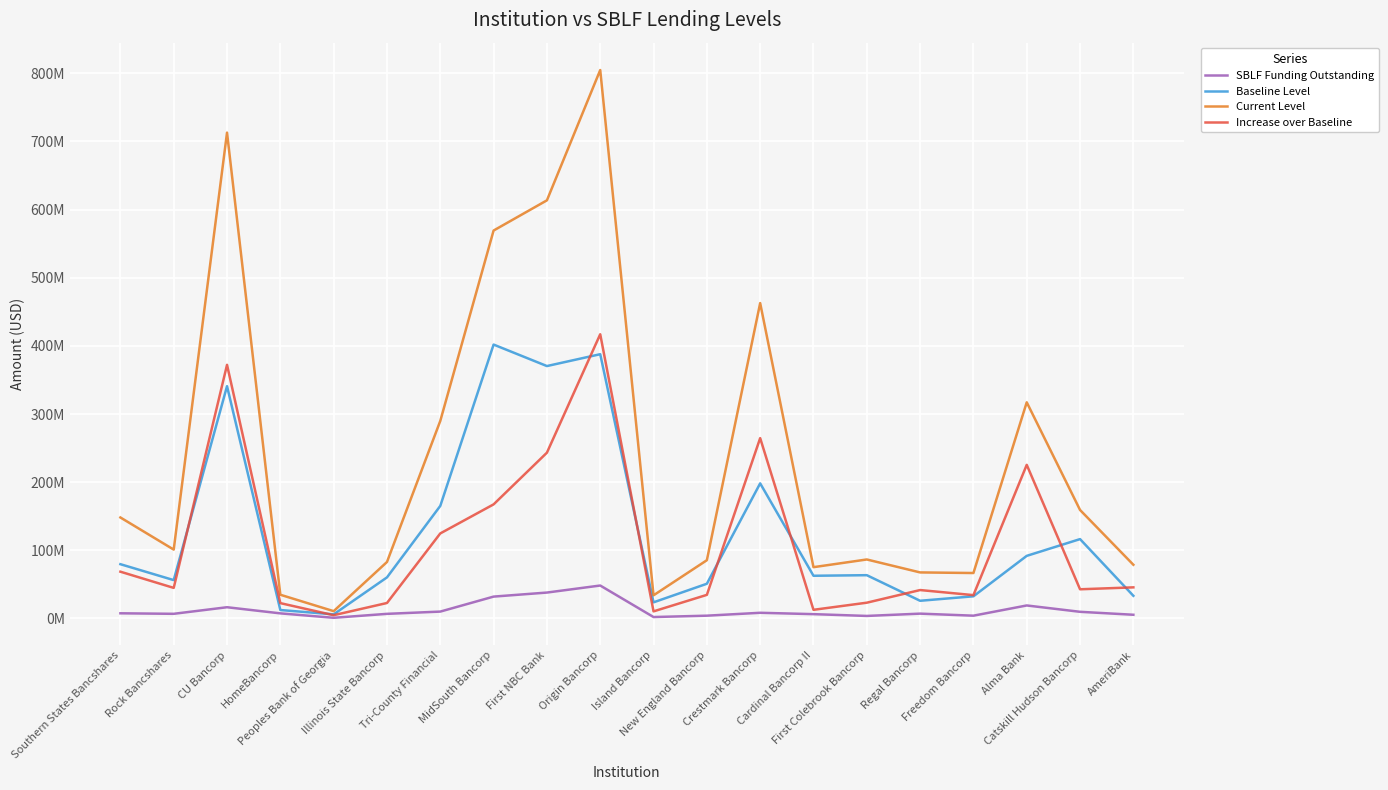

Which series has the largest total across all categories?

Current Level